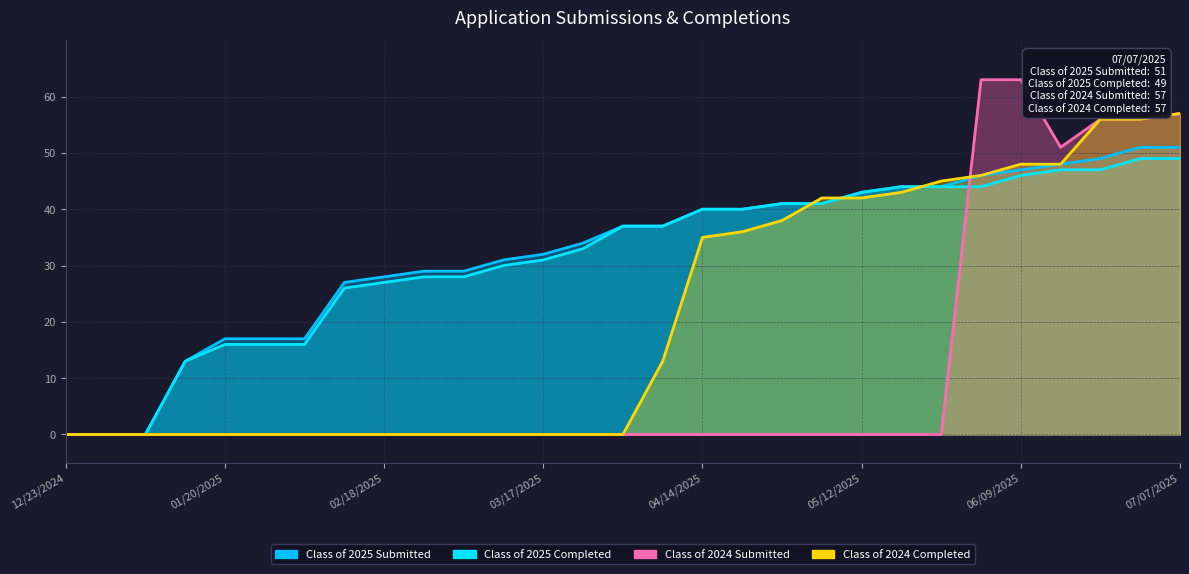

What are all the series names shown in the legend?

Class of 2025 Submitted, Class of 2025 Completed, Class of 2024 Submitted, Class of 2024 Completed